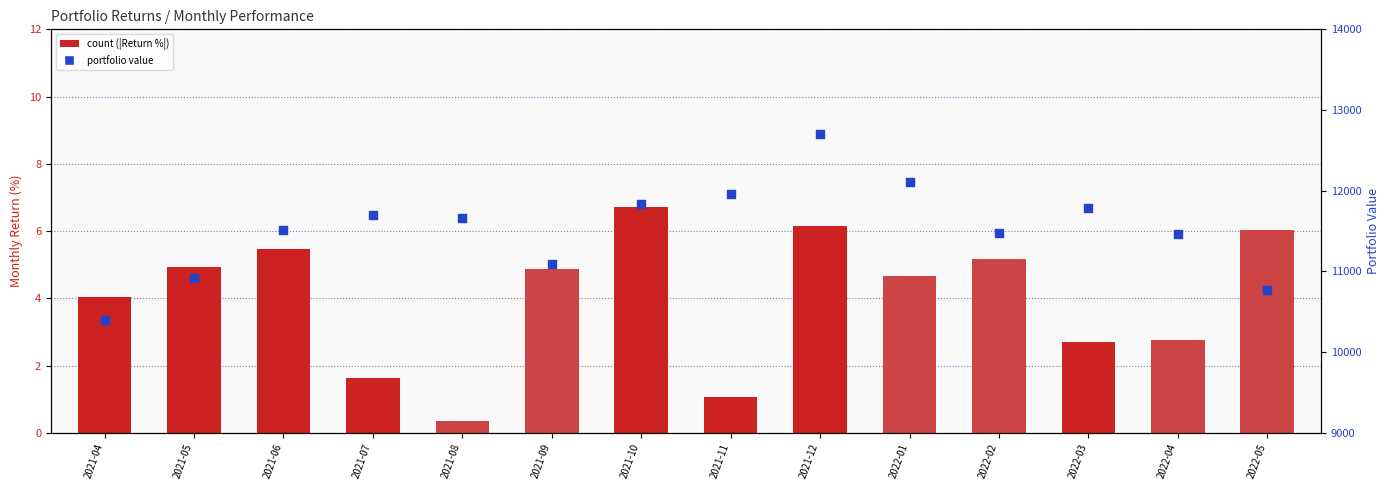

Which series has the widest spread of Y values?

Portfolio Value